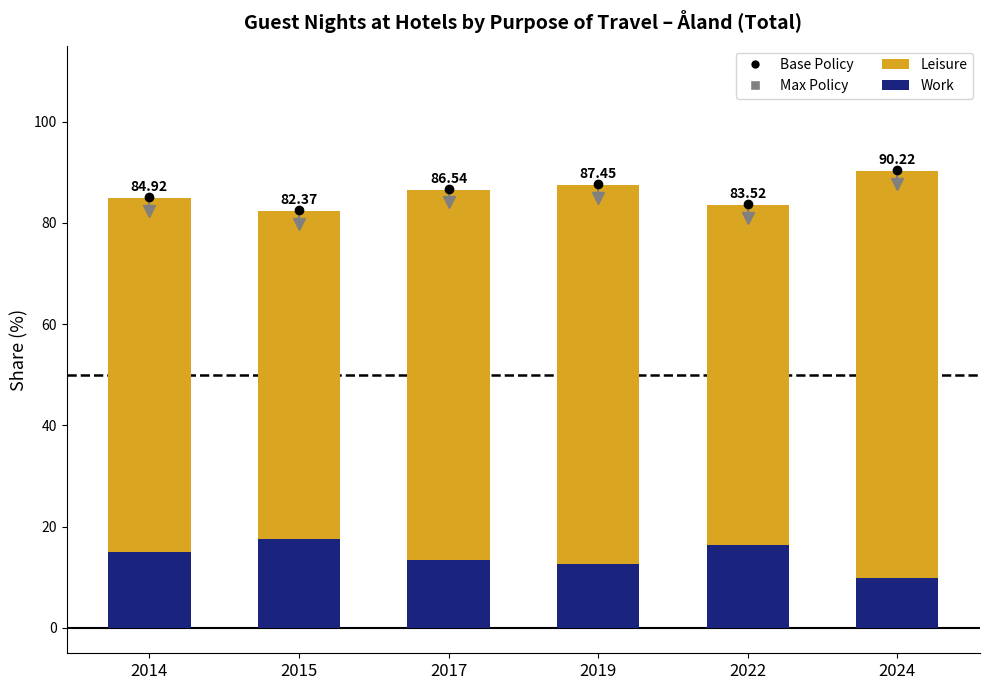

Are the bars horizontal?

No